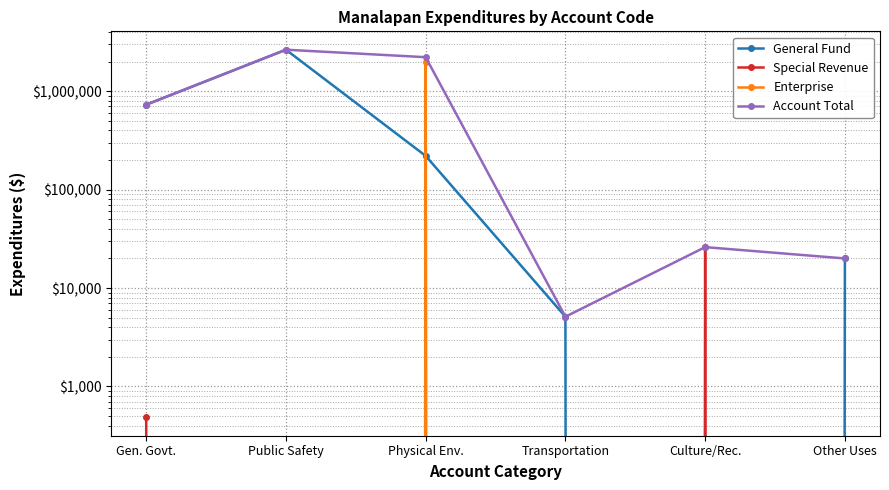

True or false: Account Total has more than 0 points higher than both neighbors.

True